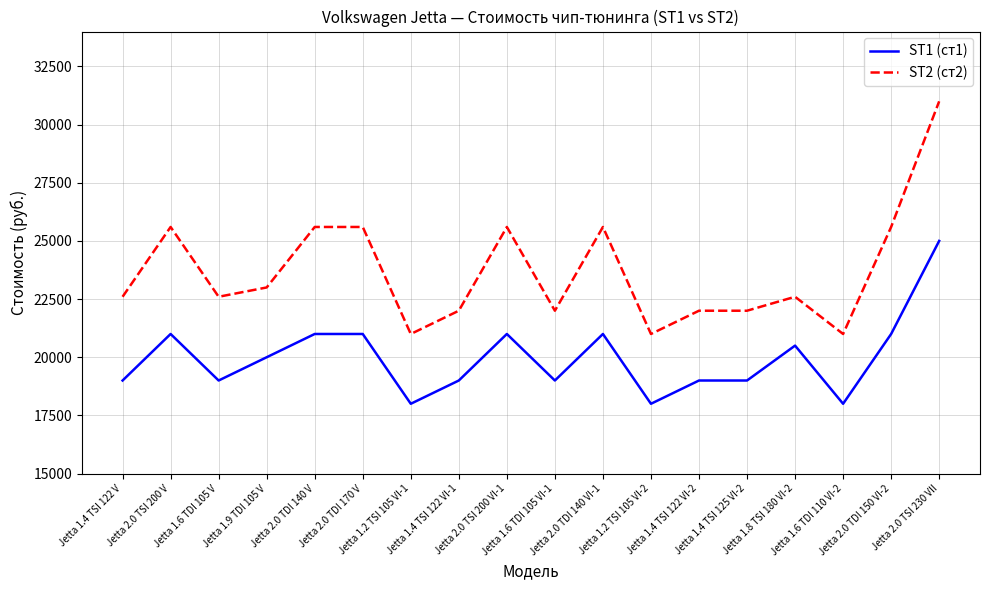

What is the approximate value of ST2 (ст2) at Jetta 2.0 TSI 200 V?

25600